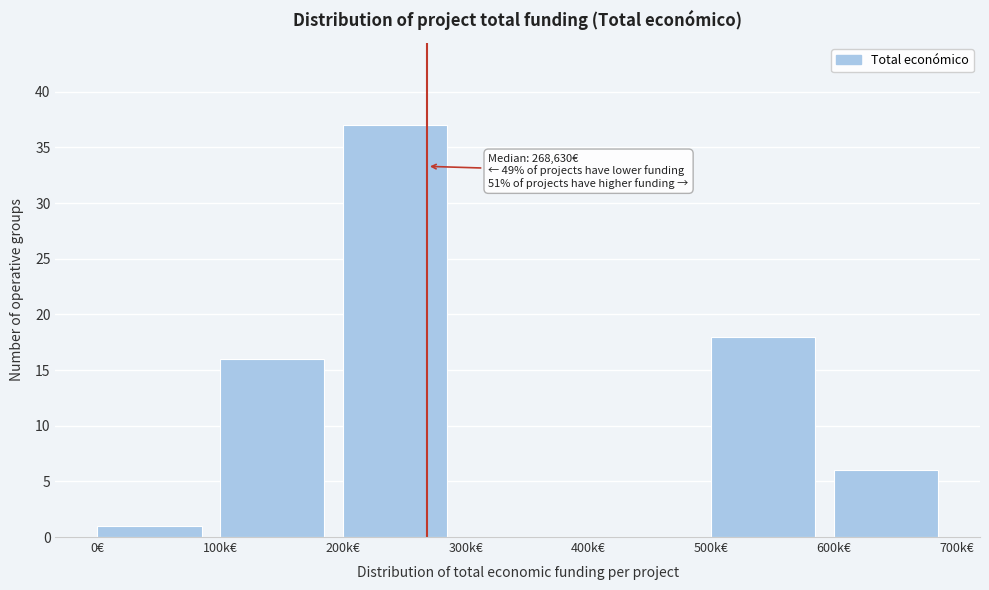

Reading left to right, list all the values displayed in this chart.

0€=1	100k€=16	200k€=37	300k€=0	400k€=0	500k€=18	600k€=6